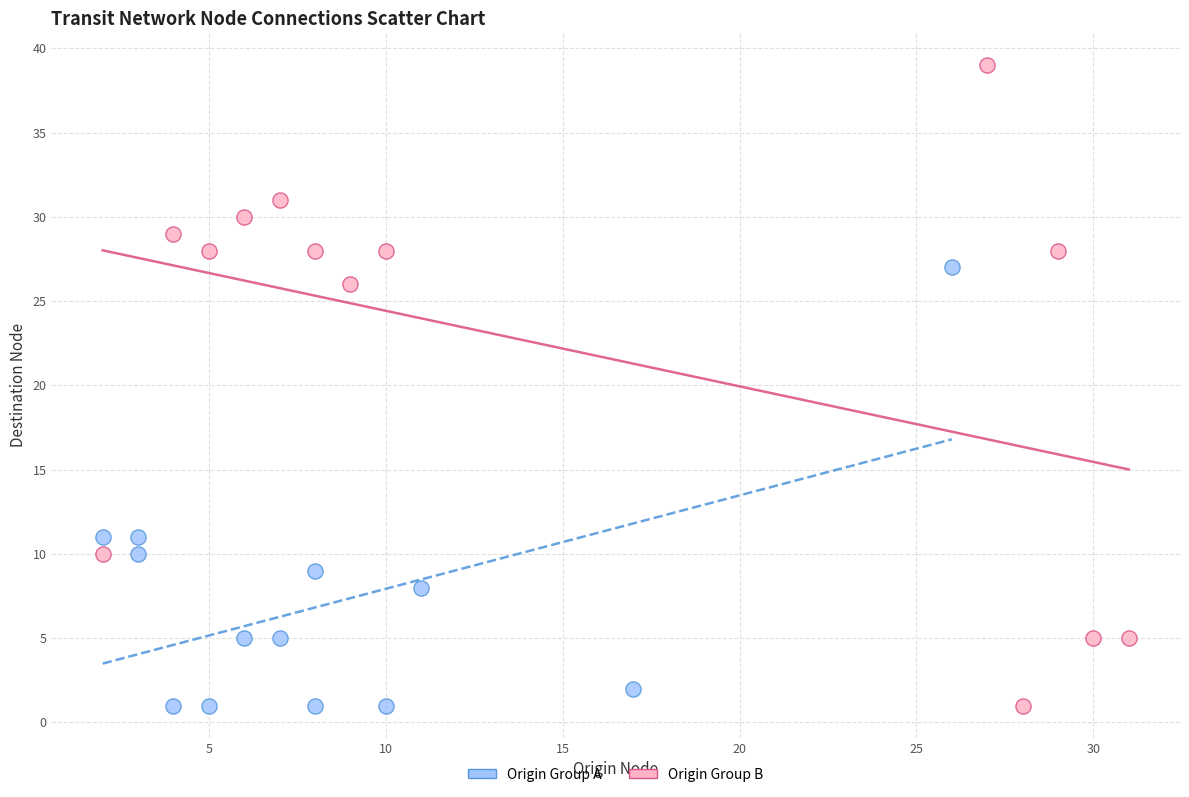

Which series reaches the maximum Y coordinate?

Origin Group B